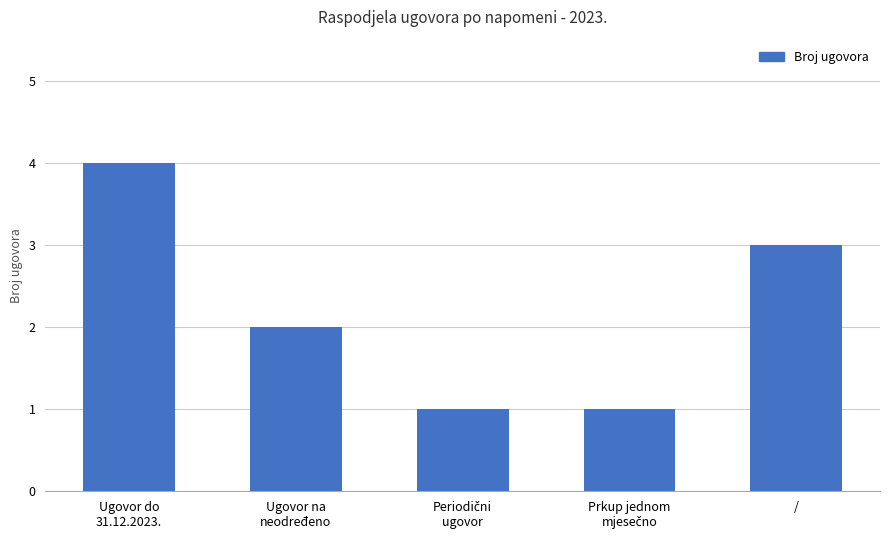

What is the greatest value displayed?

4